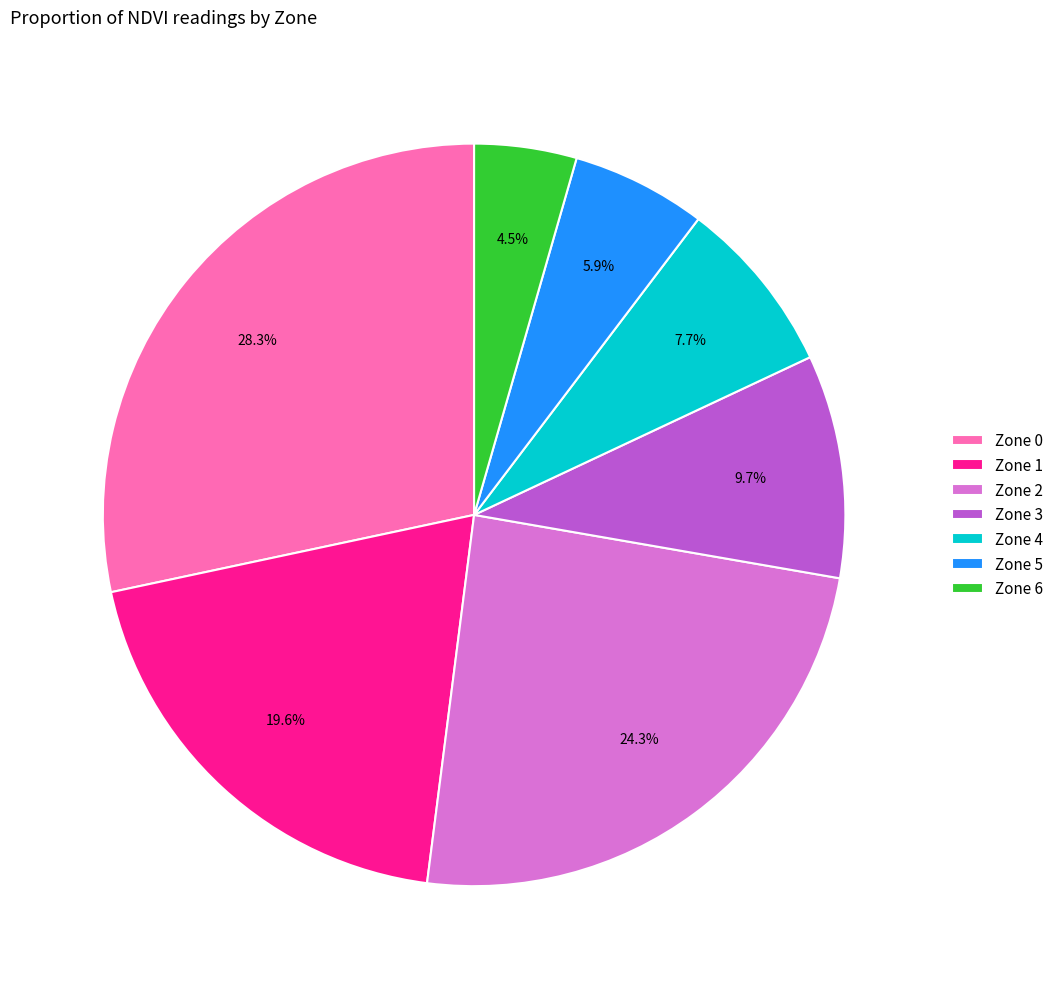

Is Zone 2 the majority of the pie?

No